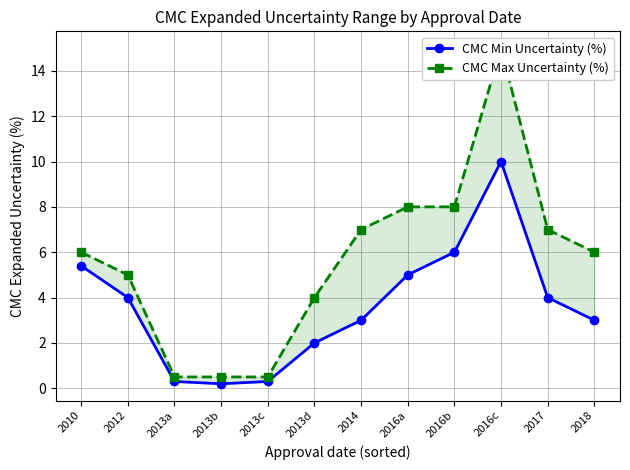

Count the number of data series in this chart.

2